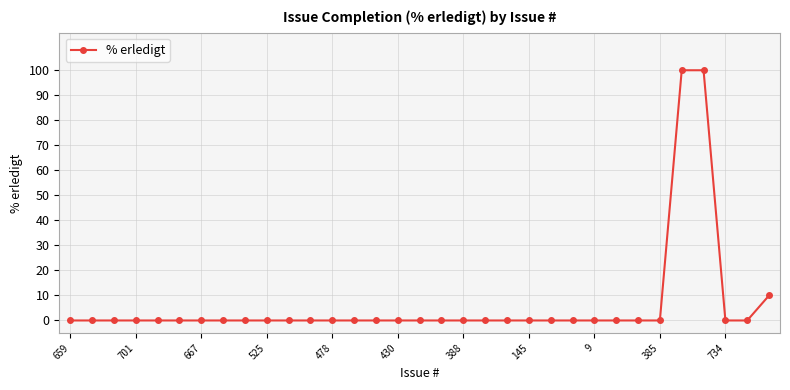

Reading left to right, extract all data points from this chart.

0	0	0	0	0	0	0	0	0	0	0	0	0	0	0	0	0	0	0	0	0	0	0	0	0	0	0	0	100	100	0	0	10